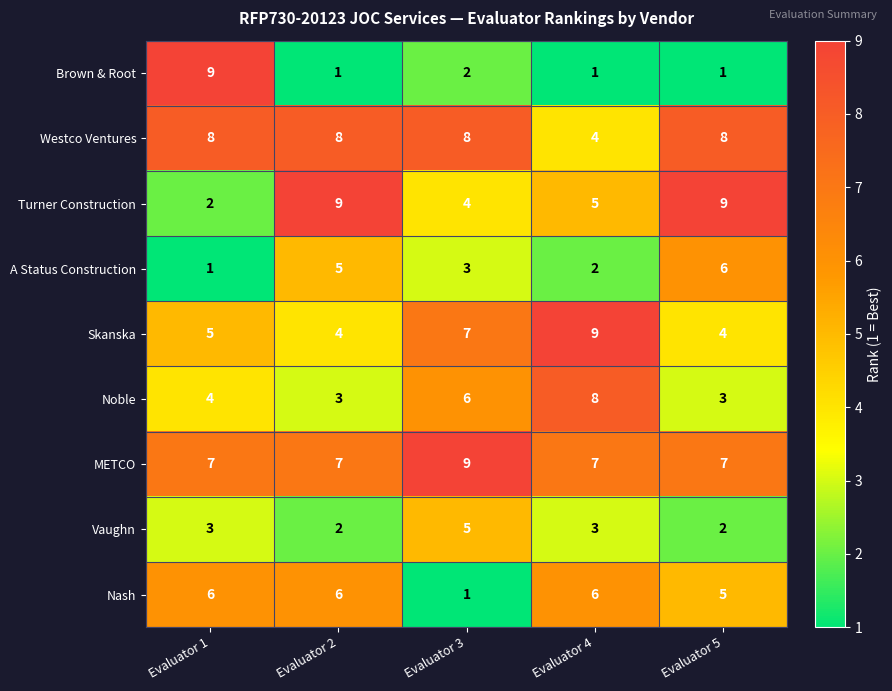

The value of Westco Ventures at Evaluator 1 is 14. True or false?

False